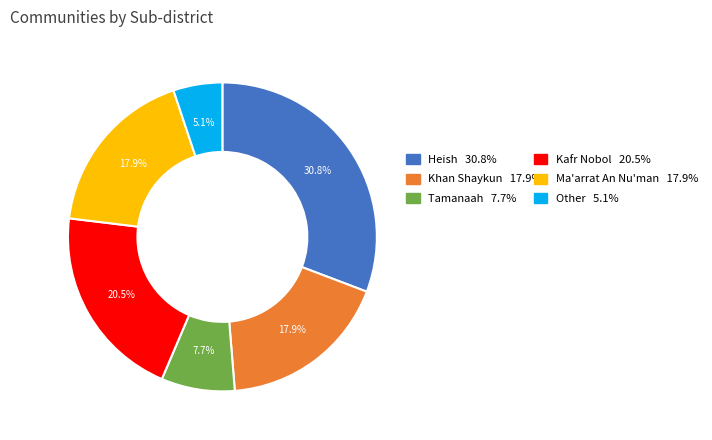

Is there a majority slice in this chart?

No